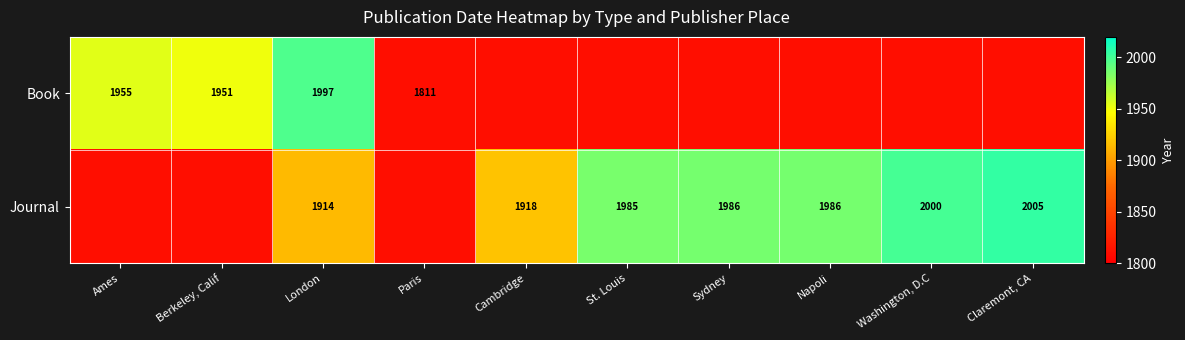

What is the sum of the Journal values at Napoli and Sydney?

3972